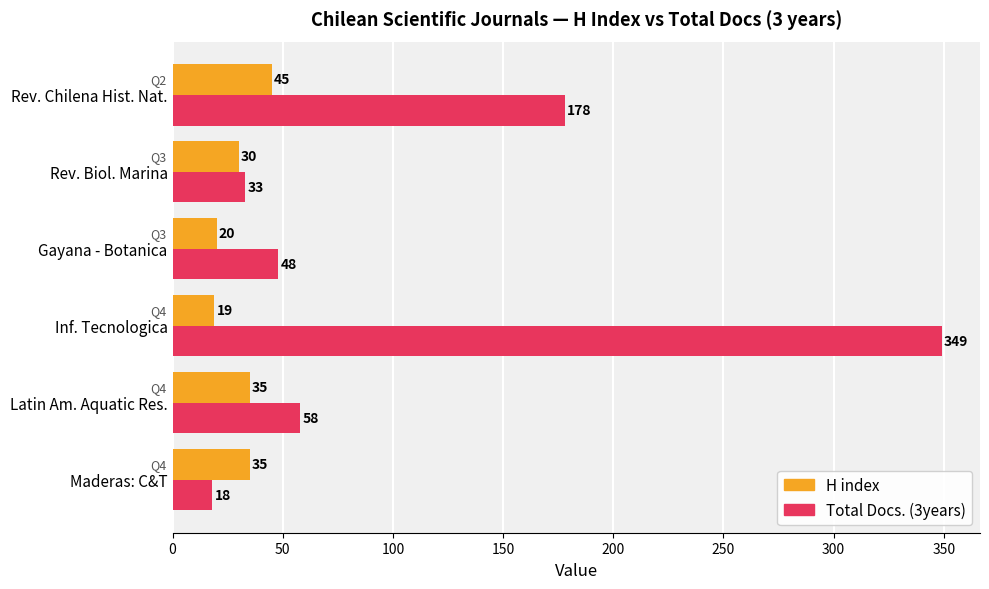

At Maderas: C&T, list the series in order from largest to smallest.

H index, Total Docs. (3years)